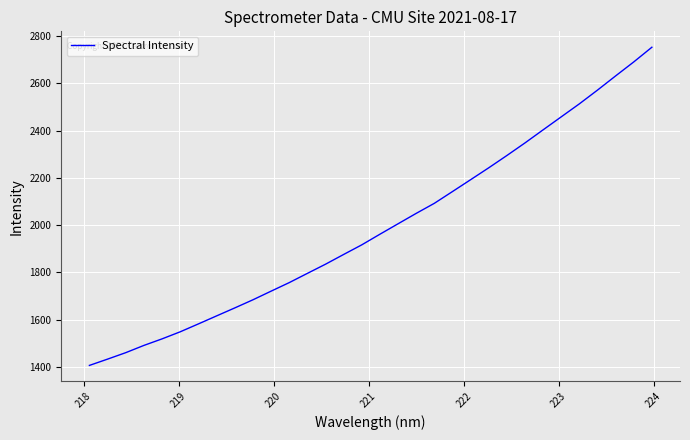

What is the maximum value shown in the chart?

2752.9